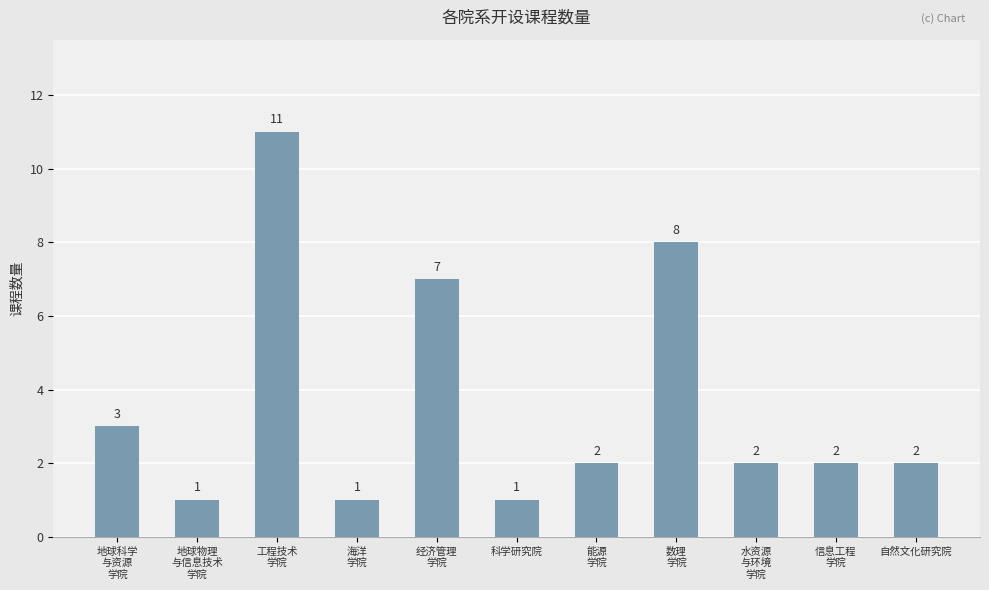

Between 地球科学
与资源
学院 and 自然文化研究院, which is larger?

地球科学
与资源
学院